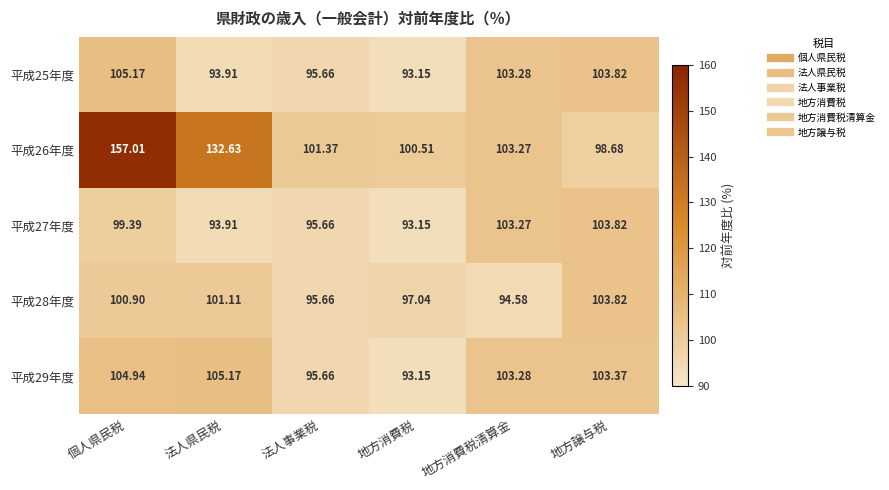

At which category is the sum across all series the highest?

個人県民税